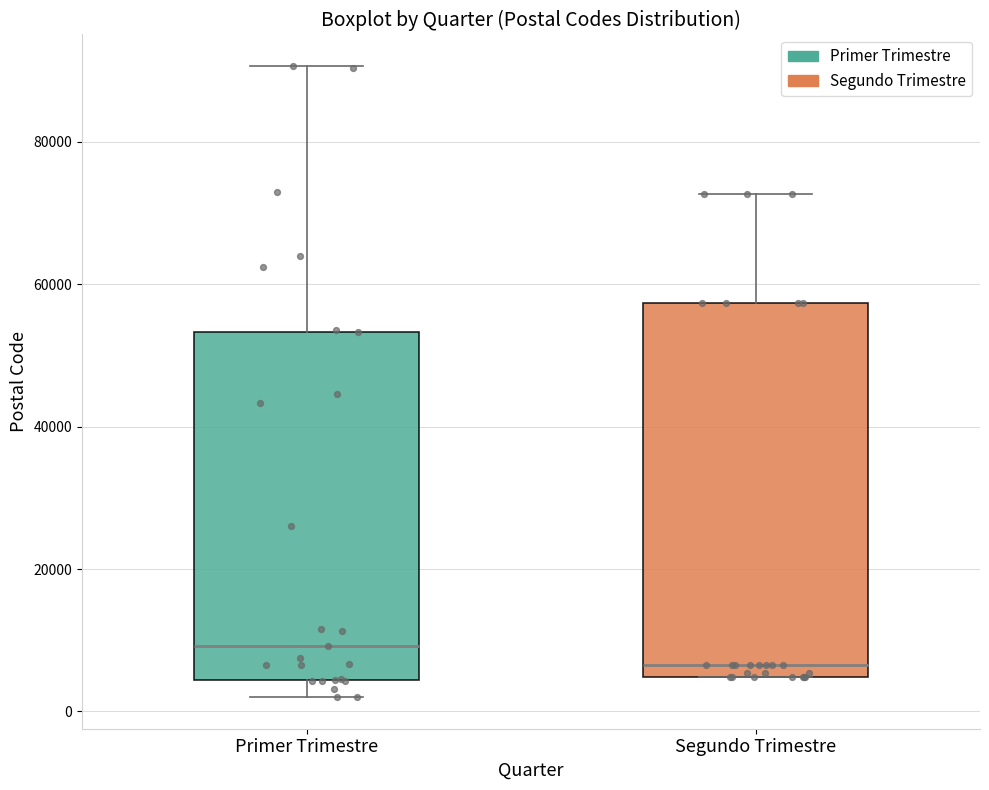

Comparing the boxes themselves (not the whiskers), which one is the tallest?

Segundo Trimestre